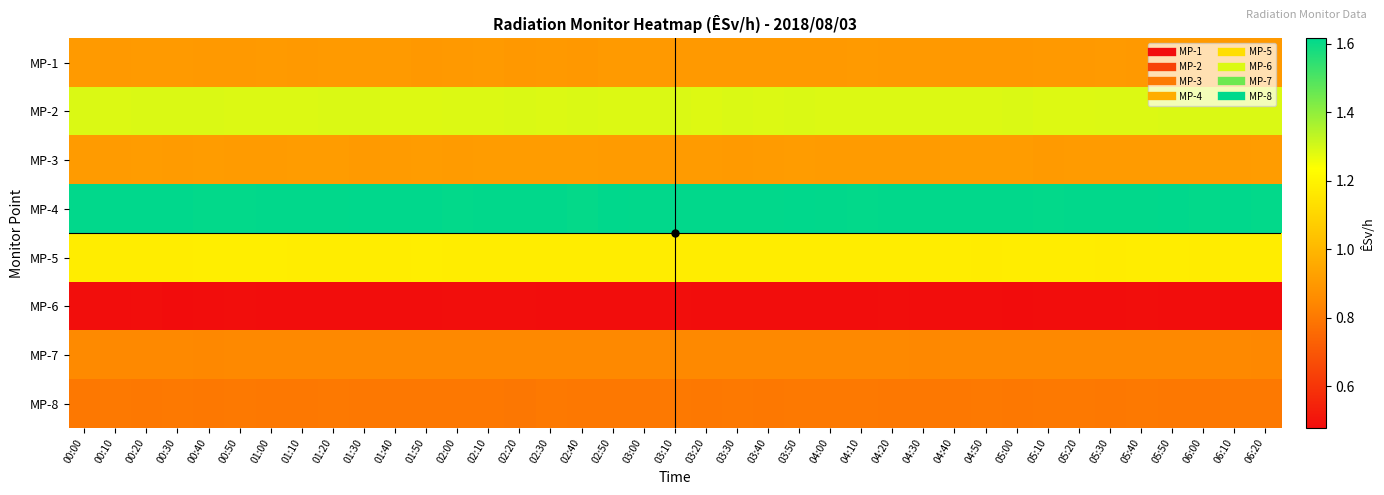

Reading right to left, extract all data points from this chart.

MP-1: 06:20=0.9	06:10=0.9	06:00=0.9	05:50=0.9	05:40=0.9	05:30=0.9	05:20=0.9	05:10=0.9	05:00=0.9	04:50=0.9	04:40=0.9	04:30=0.9	04:20=0.9	04:10=0.9	04:00=0.9	03:50=0.9	03:40=0.9	03:30=0.9	03:20=0.9	03:10=0.9	03:00=0.9	02:50=0.9	02:40=0.9	02:30=0.9	02:20=0.9	02:10=0.9	02:00=0.9	01:50=0.9	01:40=0.9	01:30=0.9	01:20=0.9	01:10=0.9	01:00=0.9	00:50=0.9	00:40=0.9	00:30=0.9	00:20=0.9	00:10=0.9	00:00=0.9
MP-2: 06:20=1.3	06:10=1.3	06:00=1.3	05:50=1.3	05:40=1.3	05:30=1.3	05:20=1.3	05:10=1.3	05:00=1.3	04:50=1.3	04:40=1.3	04:30=1.3	04:20=1.3	04:10=1.3	04:00=1.3	03:50=1.3	03:40=1.3	03:30=1.3	03:20=1.3	03:10=1.3	03:00=1.3	02:50=1.3	02:40=1.3	02:30=1.3	02:20=1.3	02:10=1.3	02:00=1.3	01:50=1.3	01:40=1.3	01:30=1.3	01:20=1.3	01:10=1.3	01:00=1.3	00:50=1.3	00:40=1.3	00:30=1.3	00:20=1.3	00:10=1.3	00:00=1.3
MP-3: 06:20=0.9	06:10=0.9	06:00=0.9	05:50=0.9	05:40=0.9	05:30=0.9	05:20=0.9	05:10=0.9	05:00=0.9	04:50=0.9	04:40=0.9	04:30=0.9	04:20=0.9	04:10=0.9	04:00=0.9	03:50=0.9	03:40=0.9	03:30=0.9	03:20=0.9	03:10=0.9	03:00=0.9	02:50=0.9	02:40=0.9	02:30=0.9	02:20=0.9	02:10=0.9	02:00=0.9	01:50=0.9	01:40=0.9	01:30=0.9	01:20=0.9	01:10=0.9	01:00=0.9	00:50=0.9	00:40=0.9	00:30=0.9	00:20=0.9	00:10=0.9	00:00=0.9
MP-4: 06:20=1.6	06:10=1.6	06:00=1.6	05:50=1.6	05:40=1.6	05:30=1.6	05:20=1.6	05:10=1.6	05:00=1.6	04:50=1.6	04:40=1.6	04:30=1.6	04:20=1.6	04:10=1.6	04:00=1.6	03:50=1.6	03:40=1.6	03:30=1.6	03:20=1.6	03:10=1.6	03:00=1.6	02:50=1.6	02:40=1.6	02:30=1.6	02:20=1.6	02:10=1.6	02:00=1.6	01:50=1.6	01:40=1.6	01:30=1.6	01:20=1.6	01:10=1.6	01:00=1.6	00:50=1.6	00:40=1.6	00:30=1.6	00:20=1.6	00:10=1.6	00:00=1.6
MP-5: 06:20=1.2	06:10=1.2	06:00=1.2	05:50=1.2	05:40=1.2	05:30=1.2	05:20=1.2	05:10=1.2	05:00=1.2	04:50=1.2	04:40=1.2	04:30=1.2	04:20=1.2	04:10=1.2	04:00=1.2	03:50=1.2	03:40=1.2	03:30=1.2	03:20=1.2	03:10=1.2	03:00=1.2	02:50=1.2	02:40=1.2	02:30=1.2	02:20=1.2	02:10=1.2	02:00=1.2	01:50=1.2	01:40=1.2	01:30=1.2	01:20=1.2	01:10=1.2	01:00=1.2	00:50=1.2	00:40=1.2	00:30=1.2	00:20=1.2	00:10=1.2	00:00=1.2
MP-6: 06:20=0.5	06:10=0.5	06:00=0.5	05:50=0.5	05:40=0.5	05:30=0.5	05:20=0.5	05:10=0.5	05:00=0.5	04:50=0.5	04:40=0.5	04:30=0.5	04:20=0.5	04:10=0.5	04:00=0.5	03:50=0.5	03:40=0.5	03:30=0.5	03:20=0.5	03:10=0.5	03:00=0.5	02:50=0.5	02:40=0.5	02:30=0.5	02:20=0.5	02:10=0.5	02:00=0.5	01:50=0.5	01:40=0.5	01:30=0.5	01:20=0.5	01:10=0.5	01:00=0.5	00:50=0.5	00:40=0.5	00:30=0.5	00:20=0.5	00:10=0.5	00:00=0.5
MP-7: 06:20=0.8	06:10=0.8	06:00=0.8	05:50=0.8	05:40=0.8	05:30=0.8	05:20=0.8	05:10=0.8	05:00=0.8	04:50=0.8	04:40=0.8	04:30=0.8	04:20=0.8	04:10=0.8	04:00=0.8	03:50=0.8	03:40=0.8	03:30=0.8	03:20=0.8	03:10=0.8	03:00=0.8	02:50=0.8	02:40=0.8	02:30=0.8	02:20=0.8	02:10=0.8	02:00=0.8	01:50=0.8	01:40=0.8	01:30=0.8	01:20=0.8	01:10=0.8	01:00=0.8	00:50=0.8	00:40=0.8	00:30=0.8	00:20=0.8	00:10=0.8	00:00=0.9
MP-8: 06:20=0.8	06:10=0.8	06:00=0.8	05:50=0.8	05:40=0.8	05:30=0.8	05:20=0.8	05:10=0.8	05:00=0.8	04:50=0.8	04:40=0.8	04:30=0.8	04:20=0.8	04:10=0.8	04:00=0.8	03:50=0.8	03:40=0.8	03:30=0.8	03:20=0.8	03:10=0.8	03:00=0.8	02:50=0.8	02:40=0.8	02:30=0.8	02:20=0.8	02:10=0.8	02:00=0.8	01:50=0.8	01:40=0.8	01:30=0.8	01:20=0.8	01:10=0.8	01:00=0.8	00:50=0.8	00:40=0.8	00:30=0.8	00:20=0.8	00:10=0.8	00:00=0.8